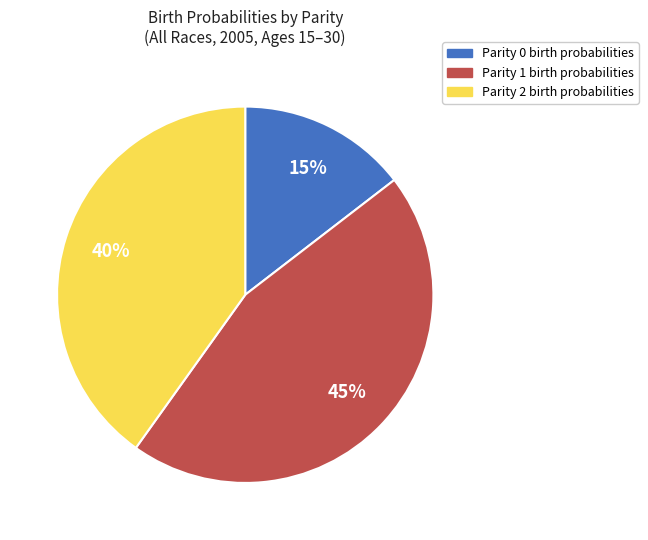

True or false: Parity 0 birth probabilities accounts for 25% of the total.

False